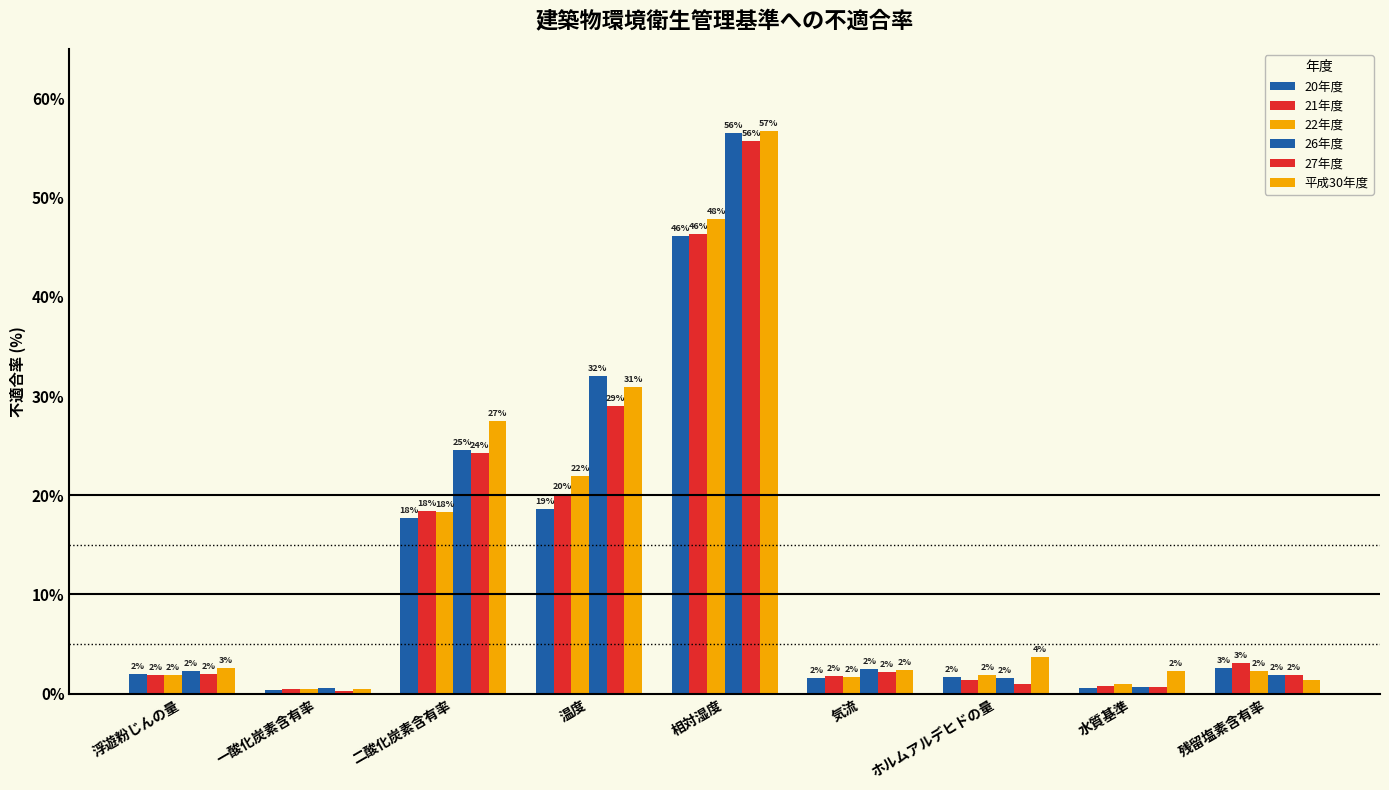

The 22年度 series shows 0.7 at 残留塩素含有率. True or false?

False